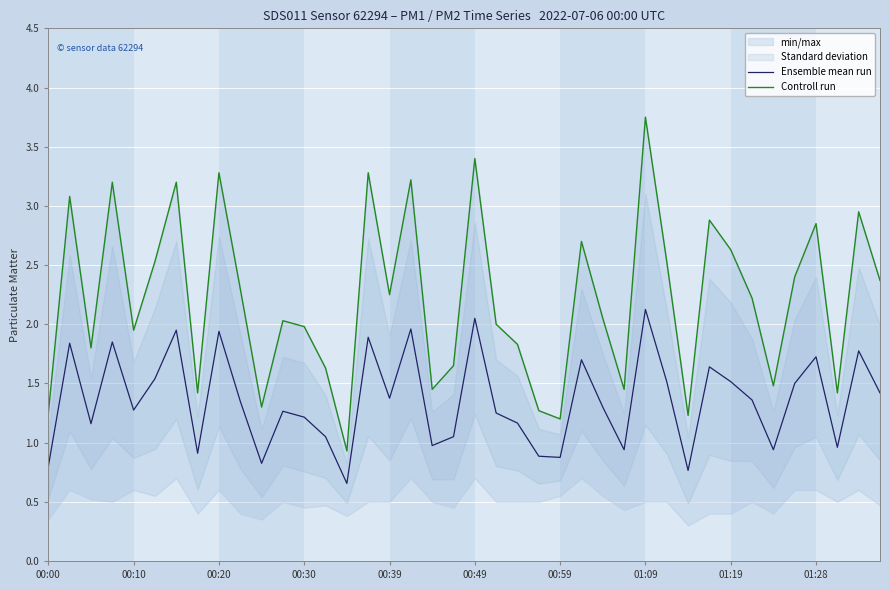

True or false: Ensemble mean run has a value of 1.2 at 00:49.

False